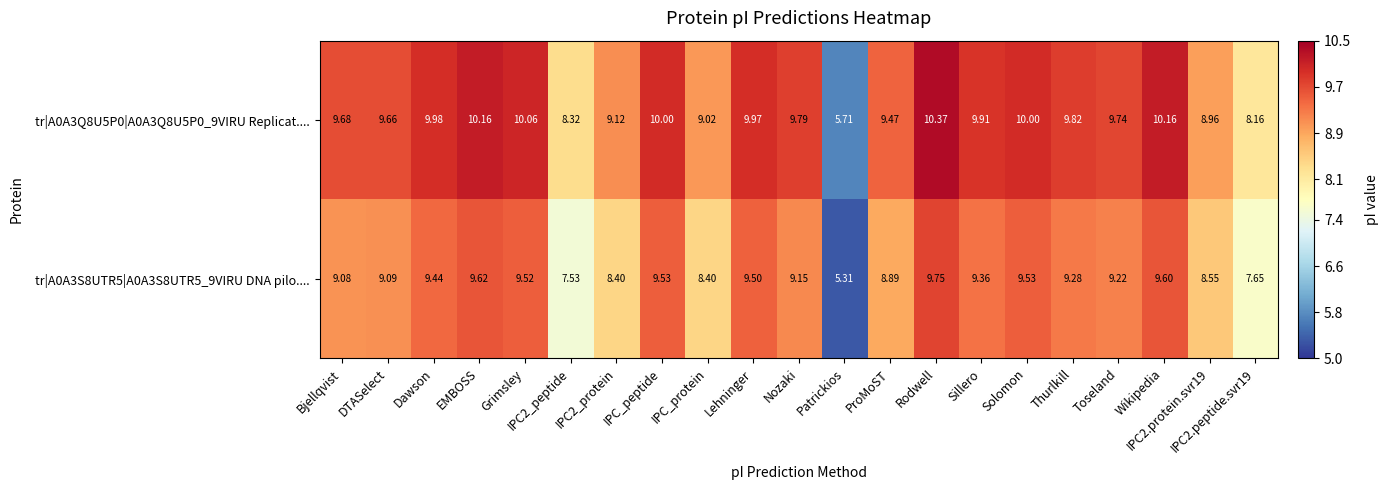

At IPC_peptide, list the series in order from smallest to largest.

tr|A0A3S8UTR5|A0A3S8UTR5_9VIRU DNA pilo...., tr|A0A3Q8U5P0|A0A3Q8U5P0_9VIRU Replicat....